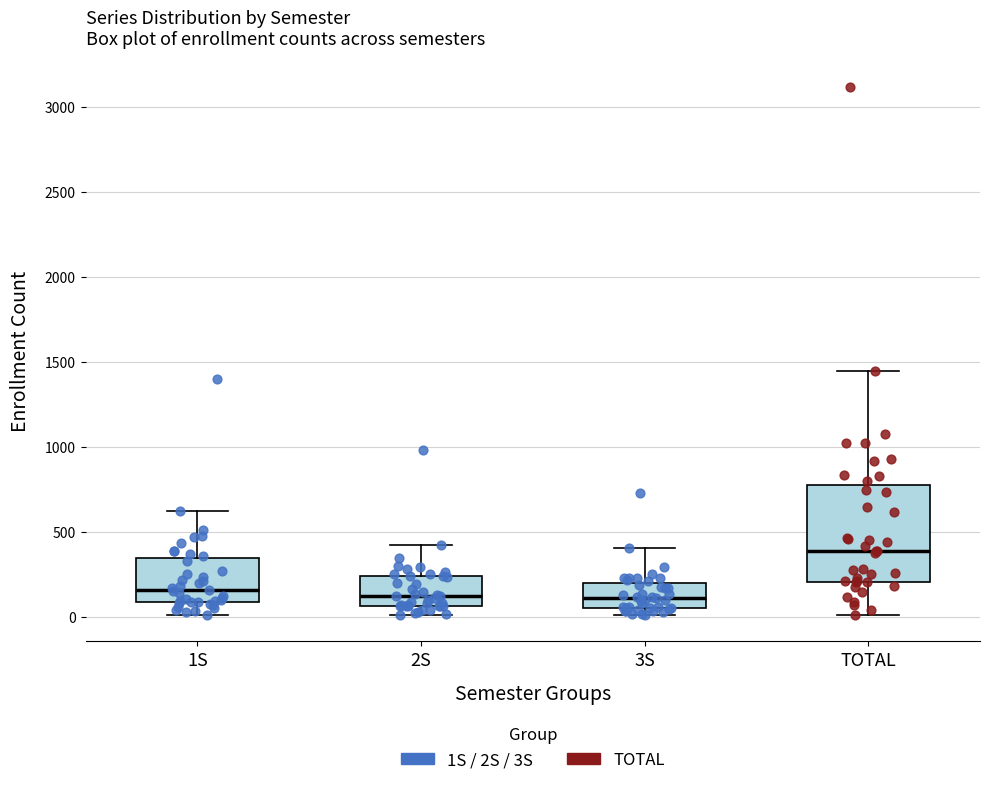

Reading left to right, transcribe this box plot: for each box, give where its median line is, the range the box spans, and where its two whiskers end, as read against the y-axis. The values are not printed on the chart, so give them approximately, as read against the axis.

1S: median 150, box 100 to 350, whiskers 0 to 600
2S: median 150, box 50 to 250, whiskers 0 to 400
3S: median 100, box 50 to 200, whiskers 0 to 400
TOTAL: median 400, box 200 to 800, whiskers 0 to 1450